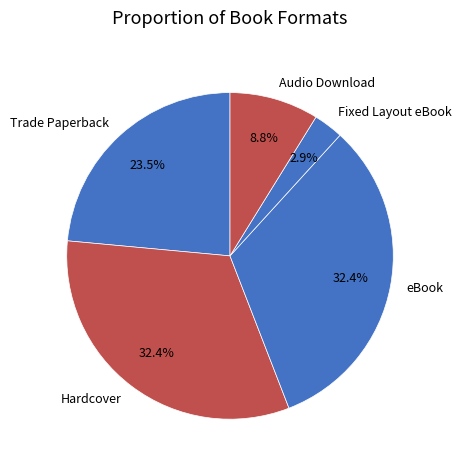

How many segments does this pie chart have?

5